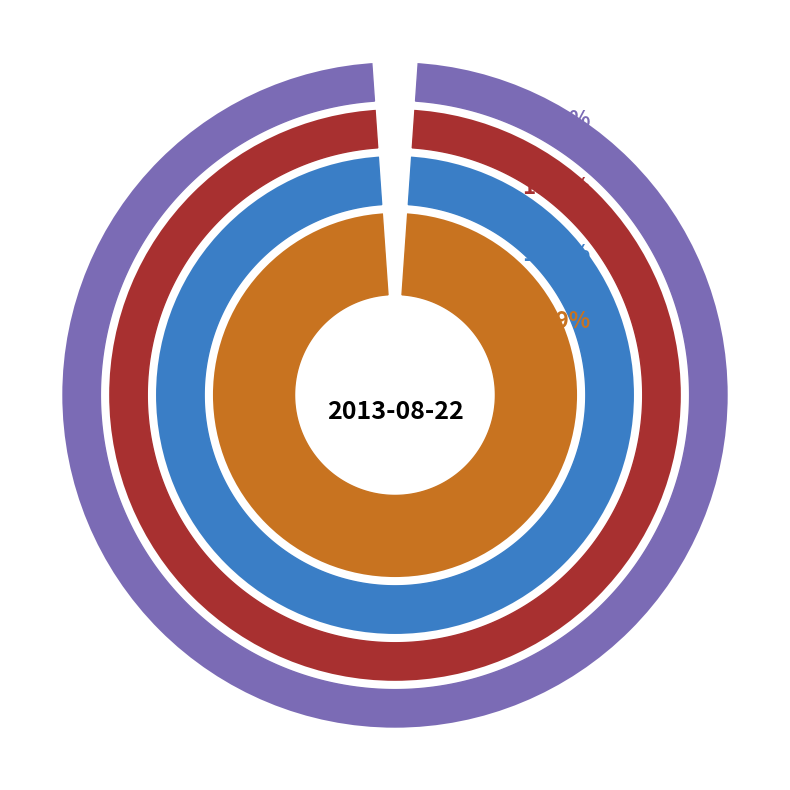

To the nearest percent, what percentage of the pie is 2018-03-20?

19%